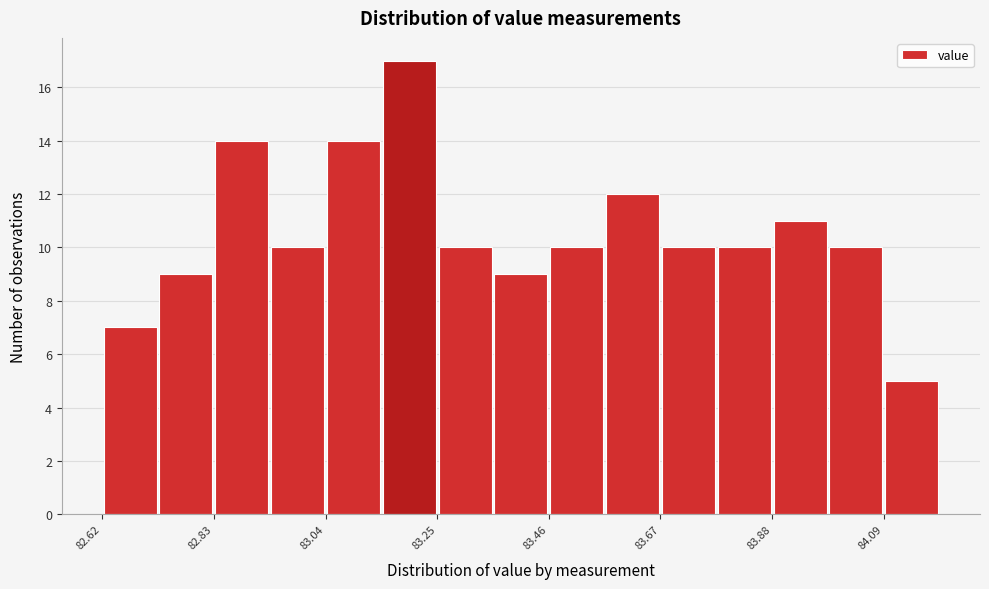

Around what value on the x-axis is the tallest bar? Give the approximate position of its centre, as read against the axis.

83.20